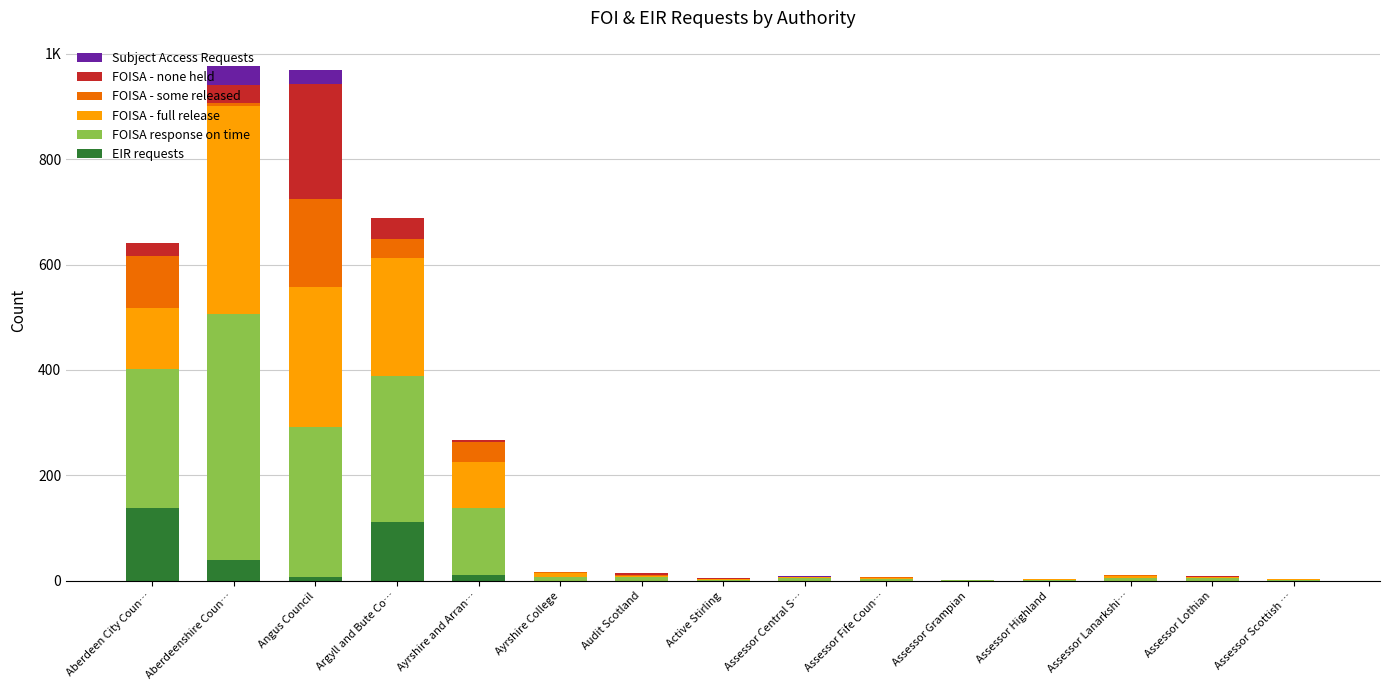

At Aberdeenshire Coun…, list the series in order from largest to smallest.

FOISA response on time, FOISA - full release, EIR requests, Subject Access Requests, FOISA - none held, FOISA - some released